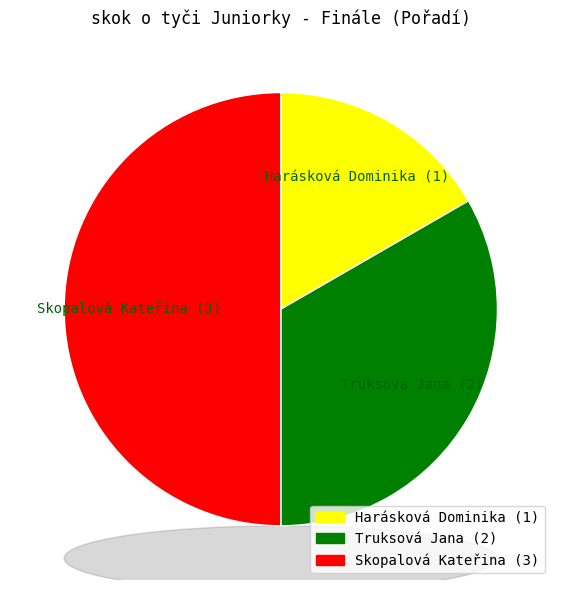

Which category has the smallest portion of the pie?

Harásková Dominika